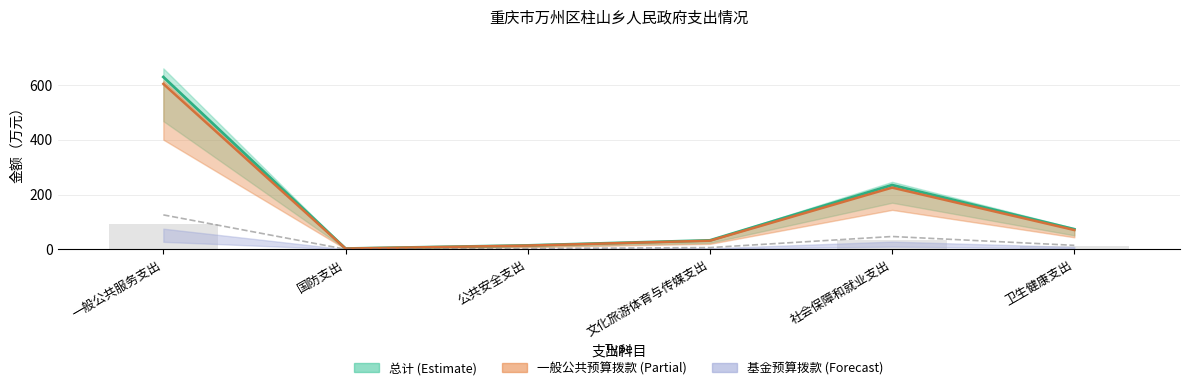

What position from the left is 公共安全支出?

3